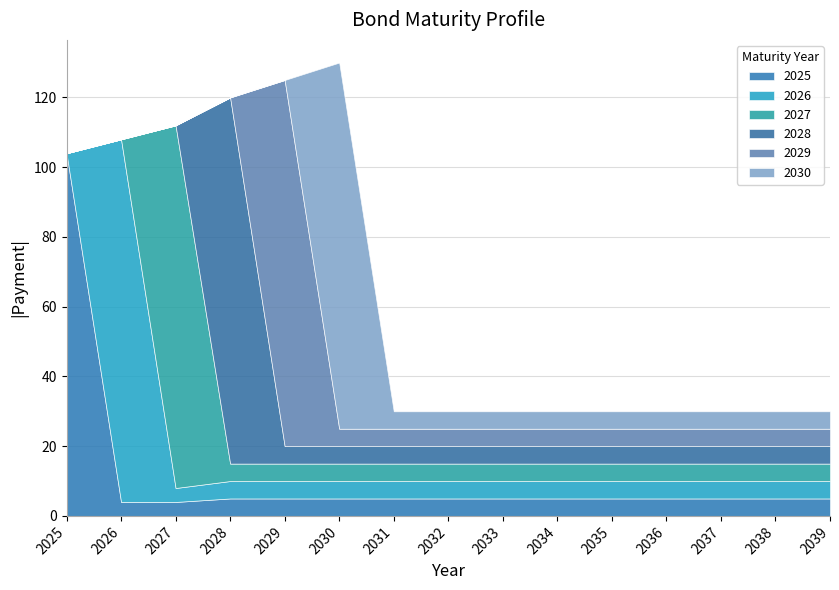

The 2029 series shows 73 at 2027. True or false?

False